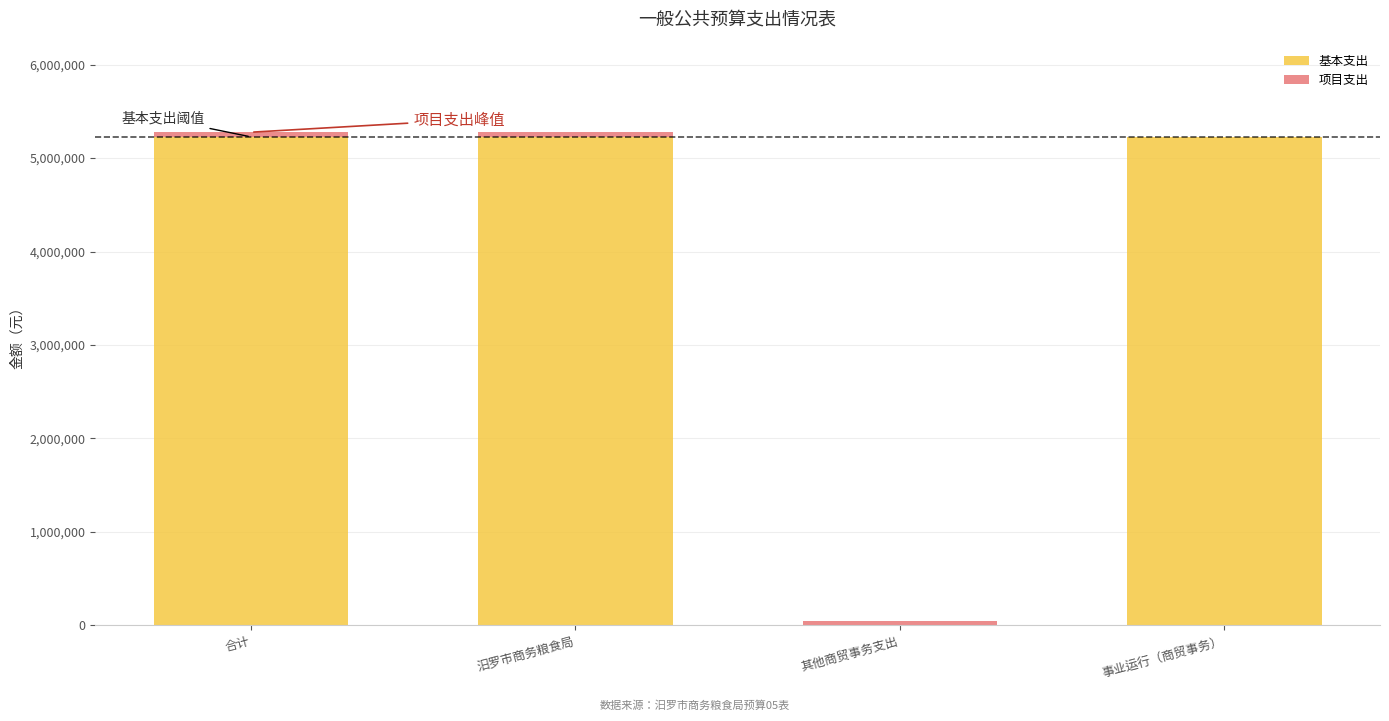

What is the average value of the 基本支出 series?

3920057